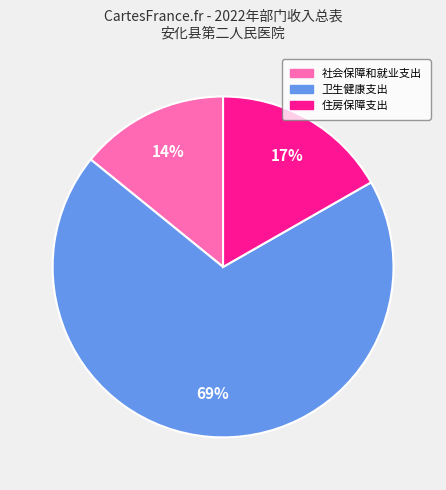

The 社会保障和就业支出 slice represents 23% of the pie. True or false?

False